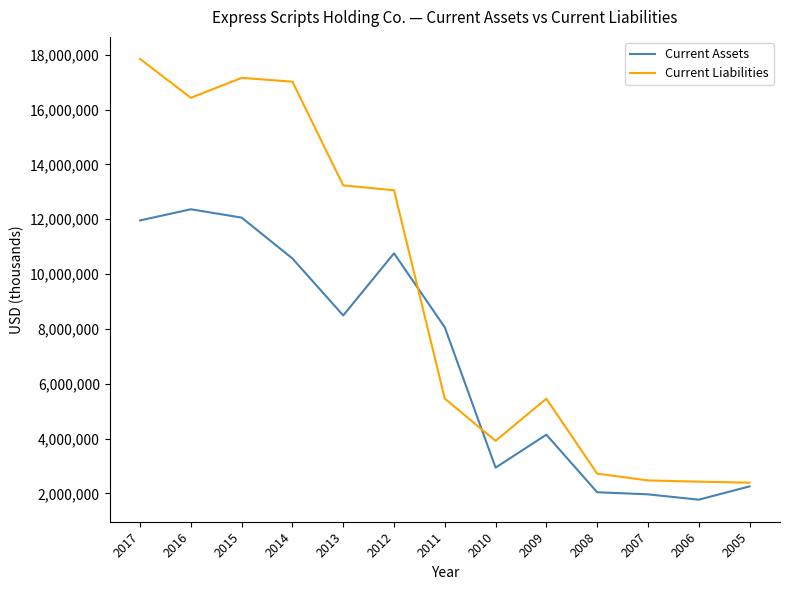

Which series has the largest total across all categories?

Current Liabilities